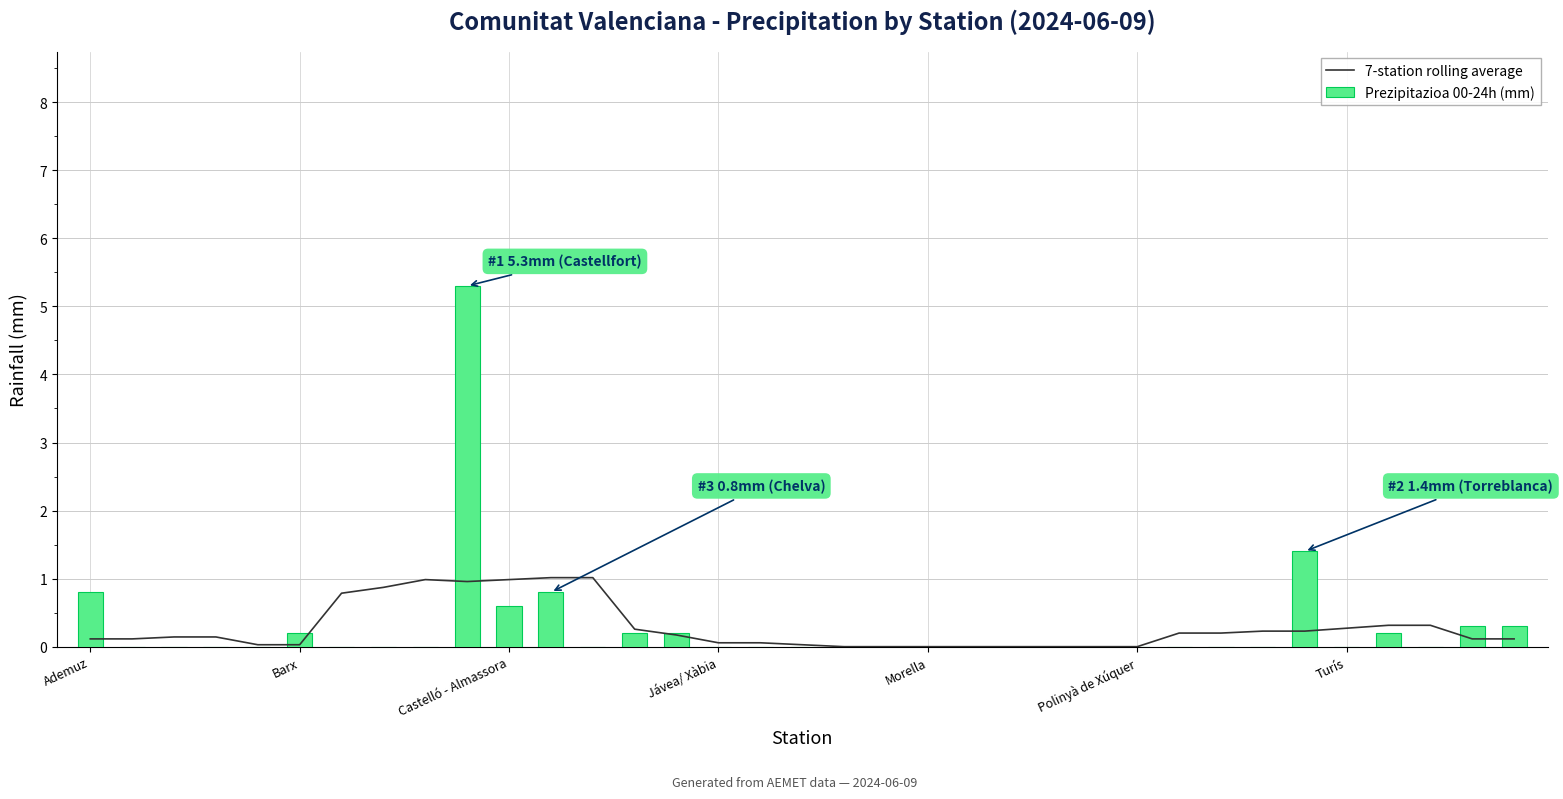

The Prezipitazioa 00-24h (mm) series shows 0.8 at Ademuz. True or false?

True